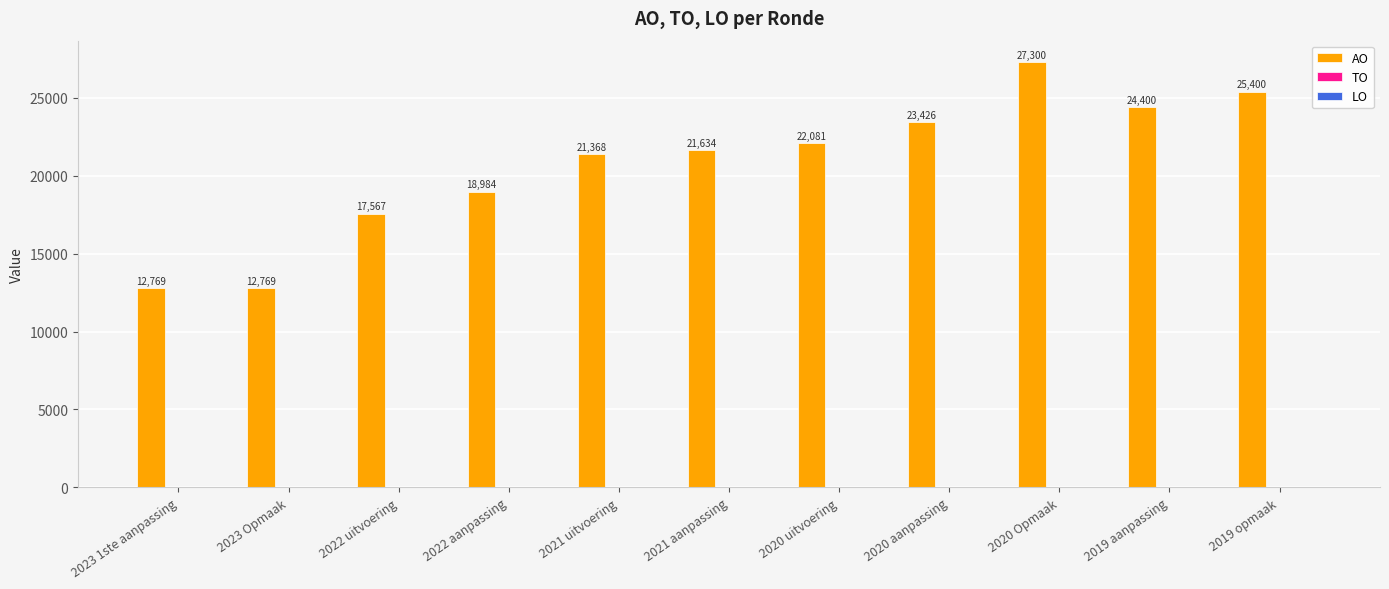

The value at 2019 opmaak is 15296. True or false?

False